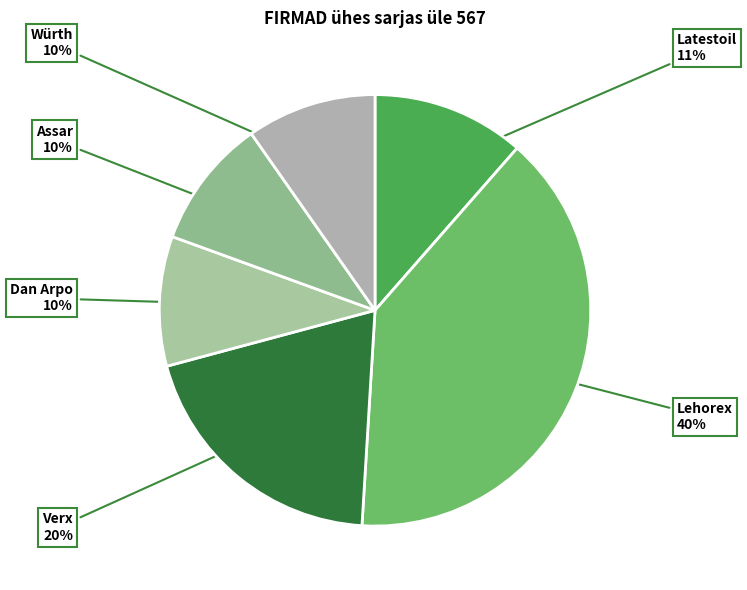

To the nearest percent, what is the average slice percentage?

17%